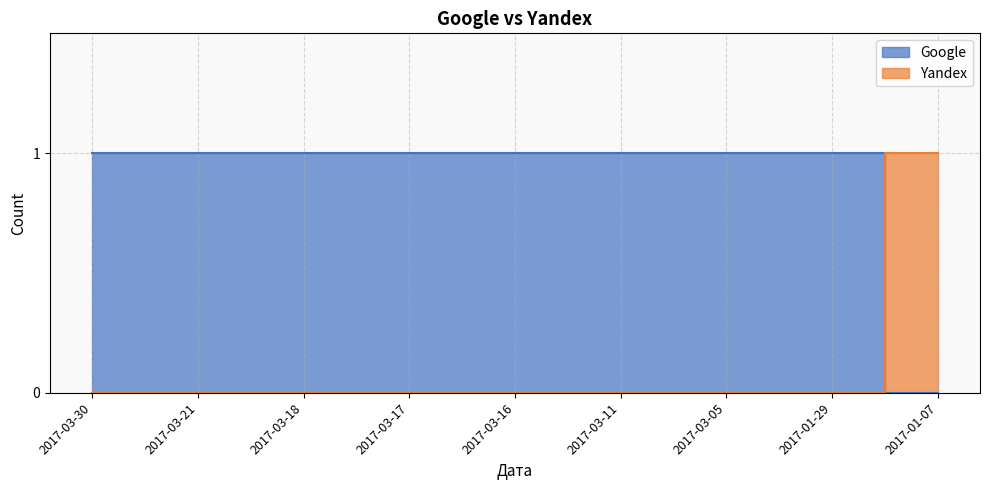

How many values in the Google series are below 1?

1